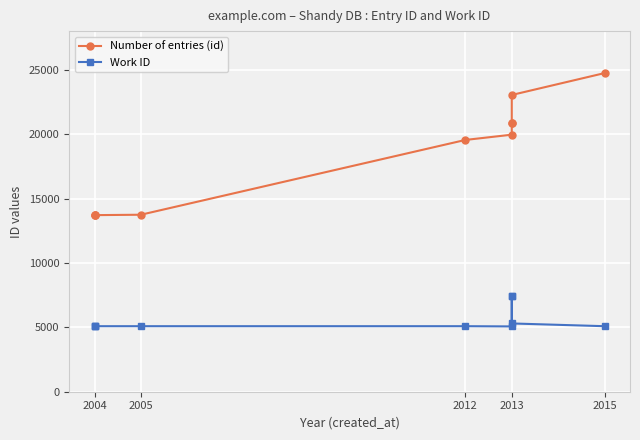

Which has a higher value, 2004 or 2004?

2004